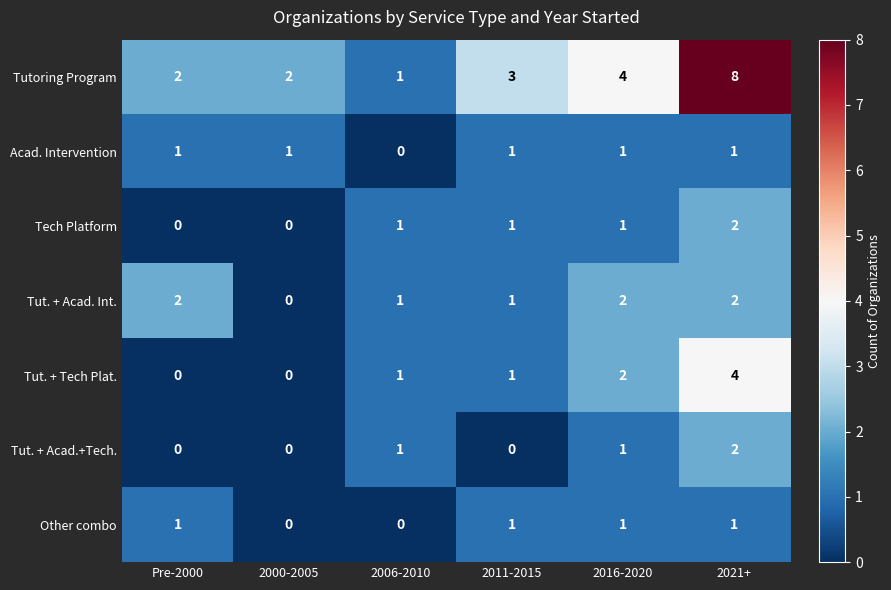

What is the greatest value displayed?

8